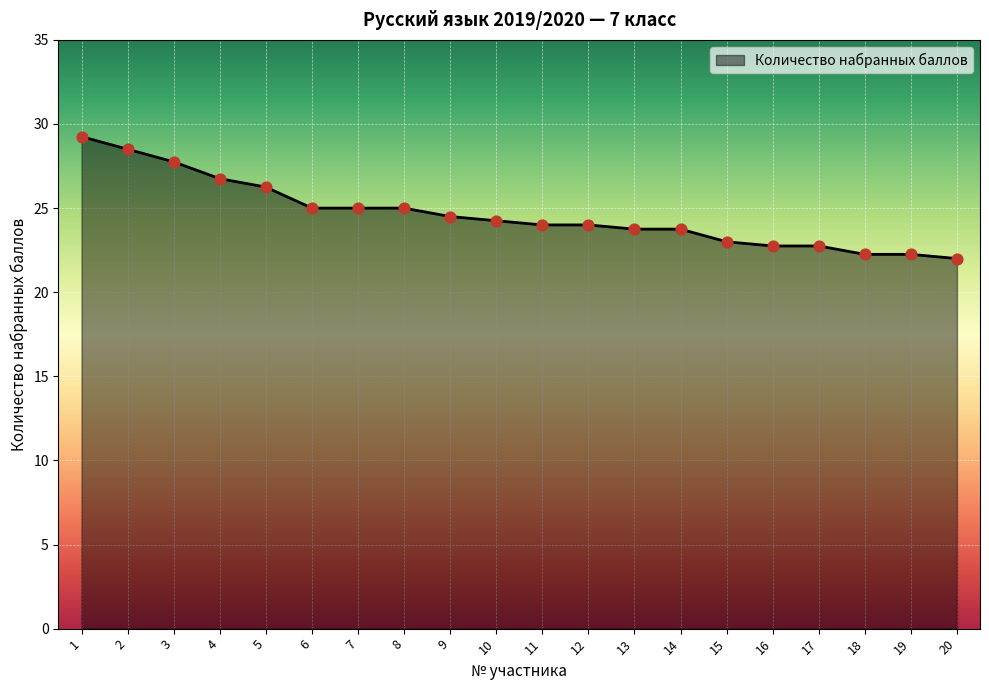

Between 8 and 4, which is larger?

4